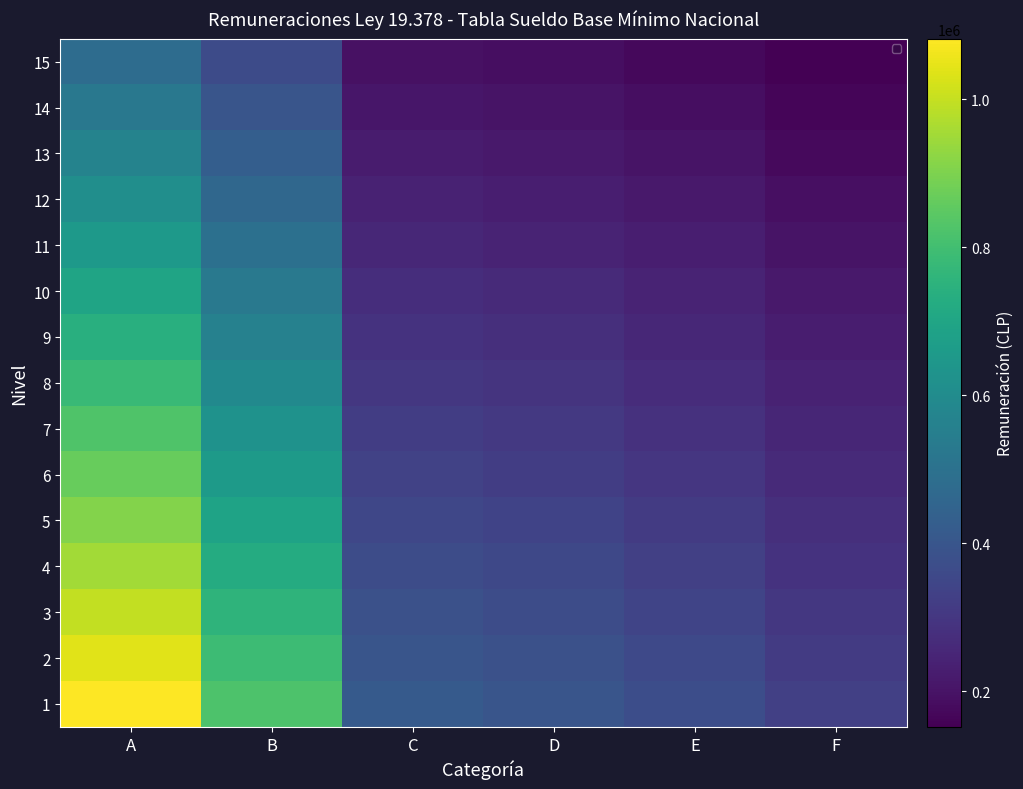

Which series has the widest spread of values?

1